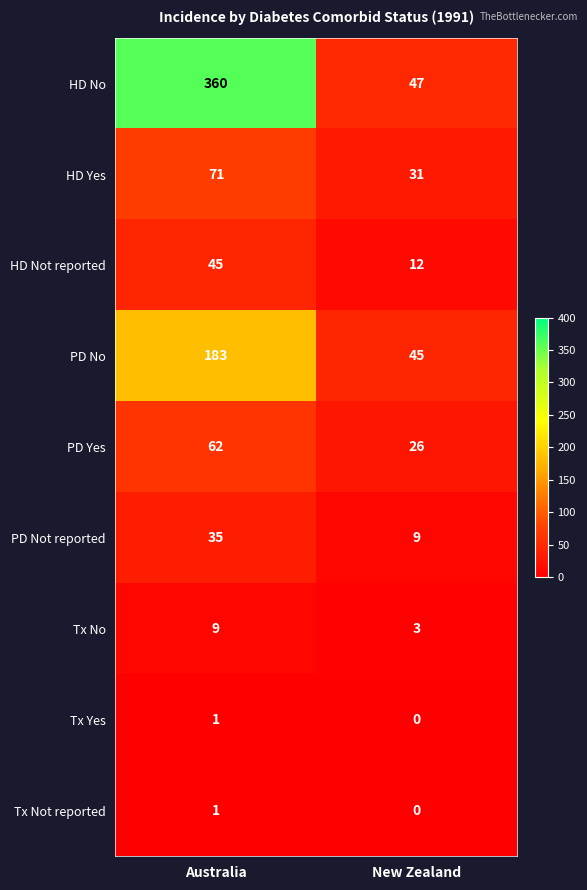

At which category does the chart reach its minimum across all series?

New Zealand